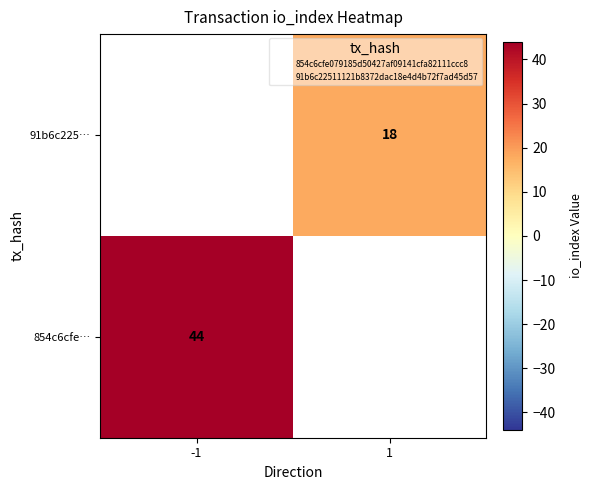

The value of 854c6cfe… at -1 is 44. True or false?

True